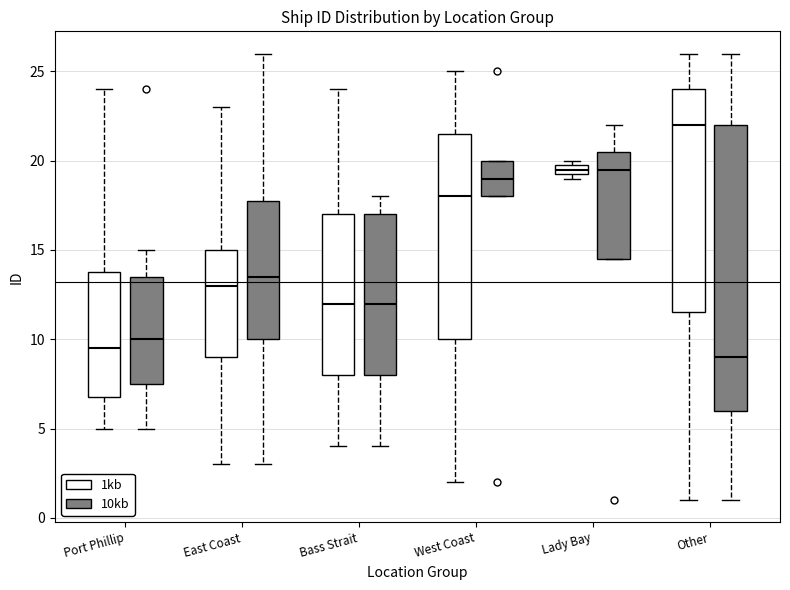

Which box has the lowest median line?

Other (10kb)